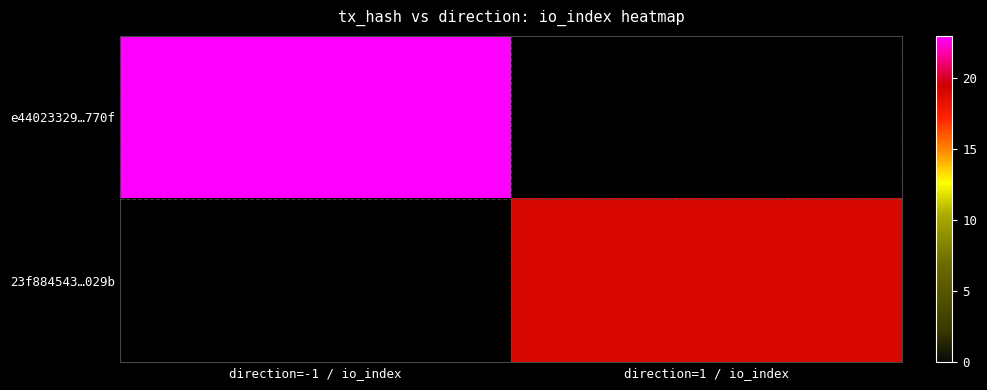

Reading left to right, what are all the values shown in this chart?

e44023329…770f: direction=-1 / io_index=23	direction=1 / io_index=0
23f884543…029b: direction=-1 / io_index=0	direction=1 / io_index=19